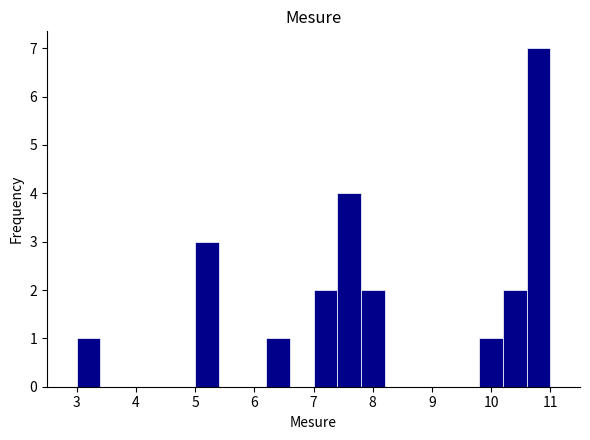

Over which range of the x-axis is the bar tallest?

10.6 to 11.0